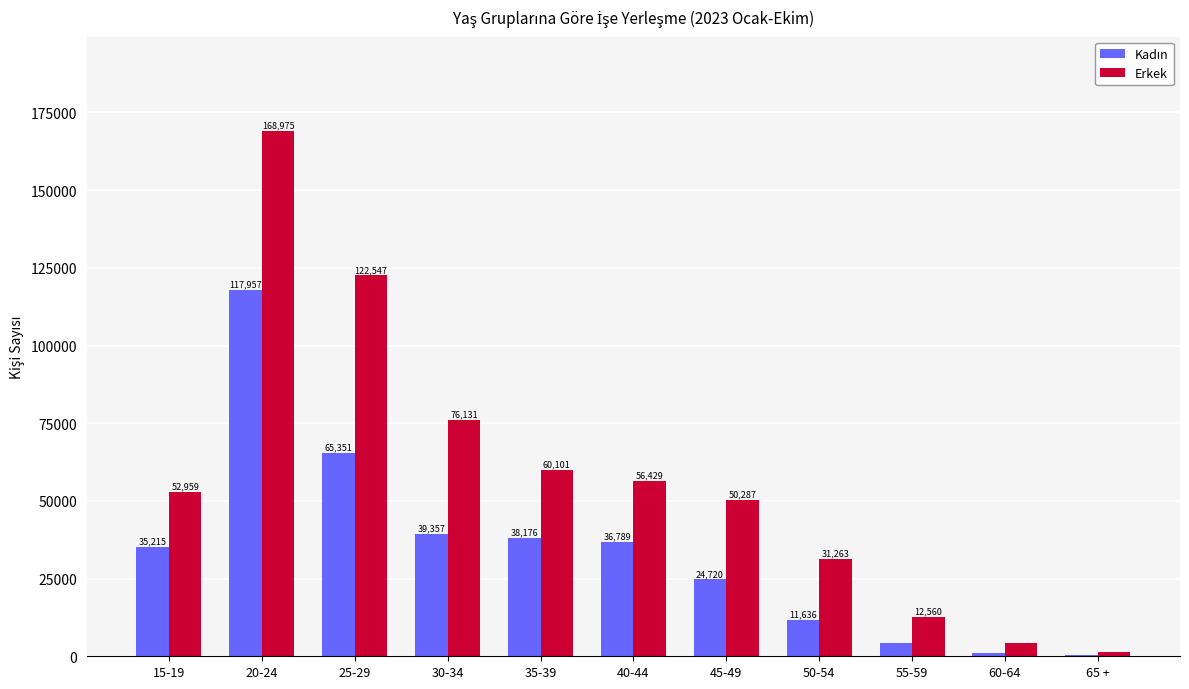

Which series has the largest range (max minus min)?

Erkek